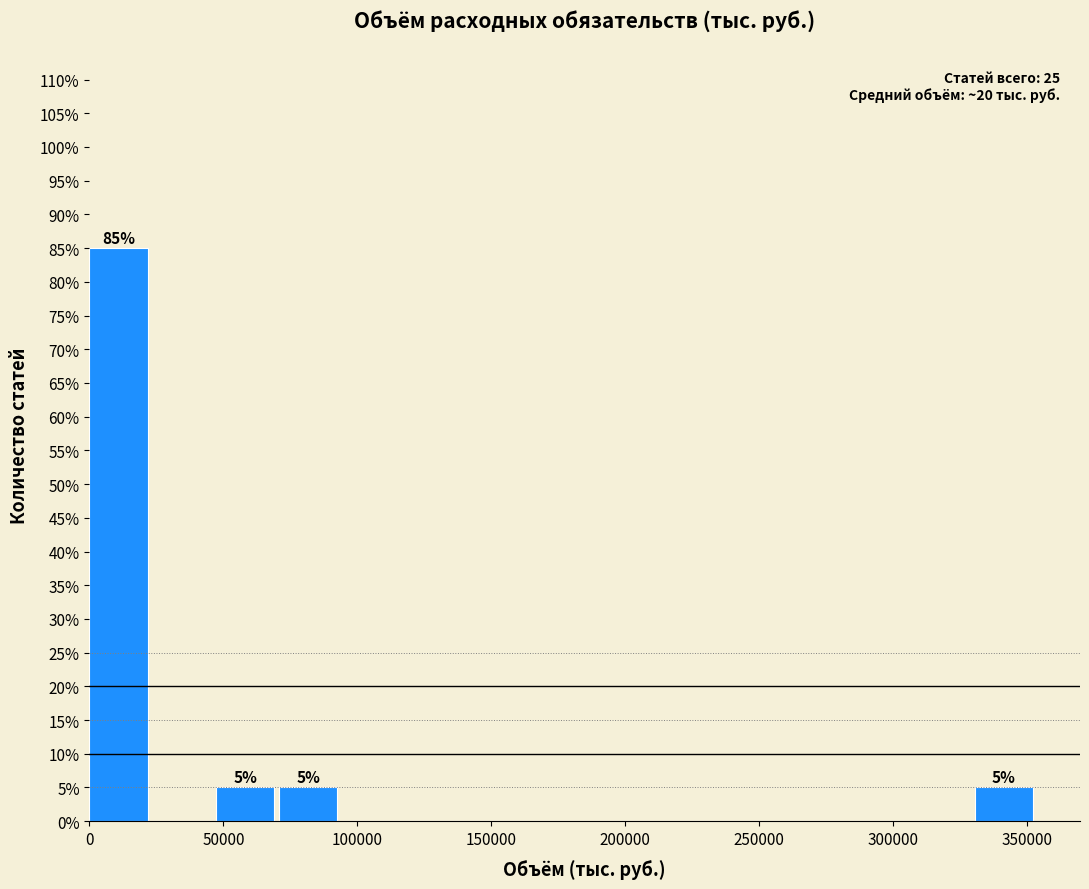

Over which range of the x-axis is the bar tallest?

0 to 25000